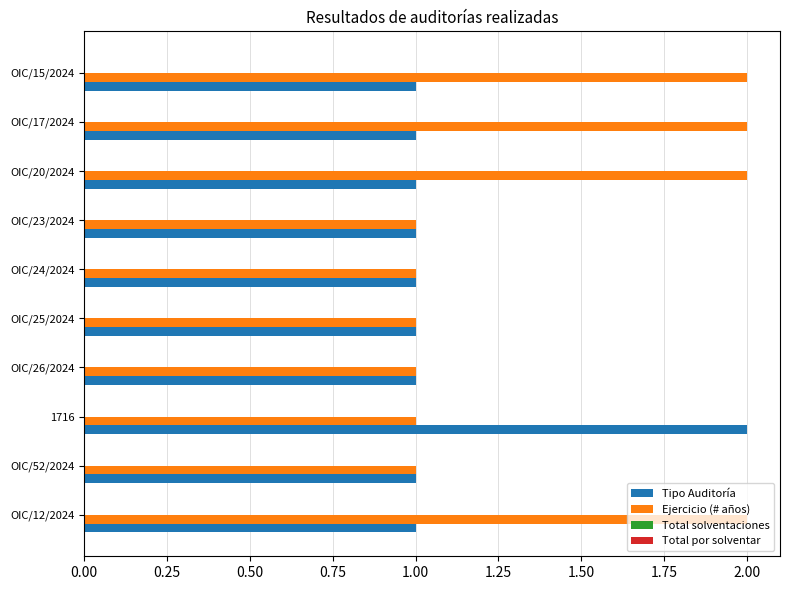

What is the difference between the second highest and second lowest values in the Ejercicio (# años) series?

1